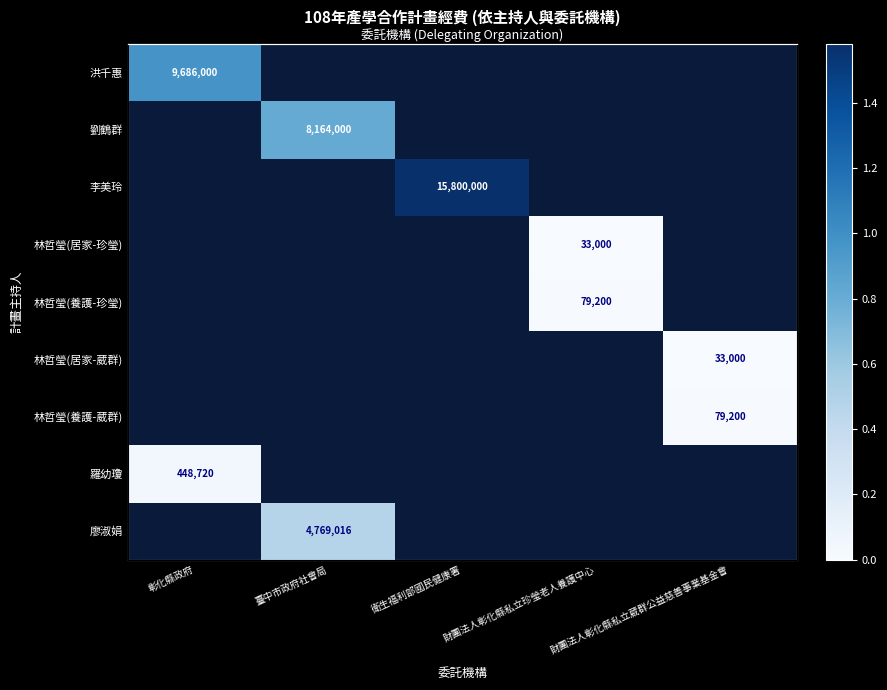

Is the value of 林哲瑩(居家-葳群) at 財團法人彰化縣私立珍瑩老人養護中心 greater than the value of 林哲瑩(養護-珍瑩) at 衛生福利部國民健康署?

No